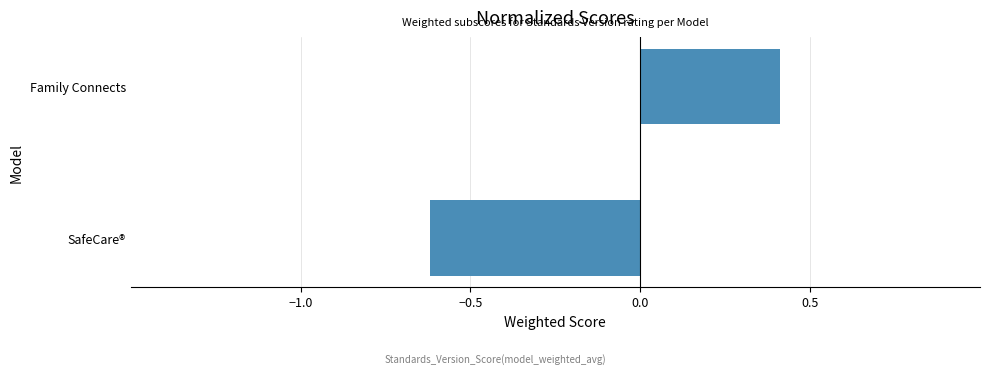

What is the difference between the maximum and minimum values?

1.0